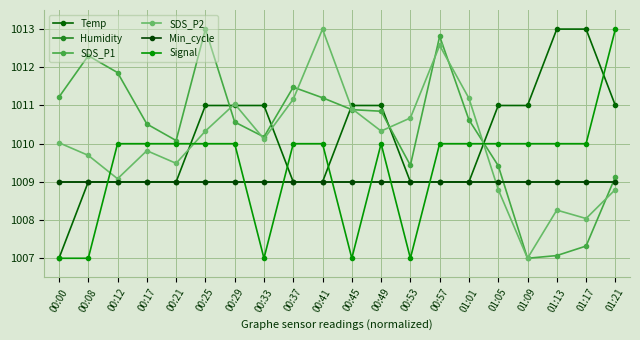

Which category has the lowest value in the Min_cycle series?

00:00